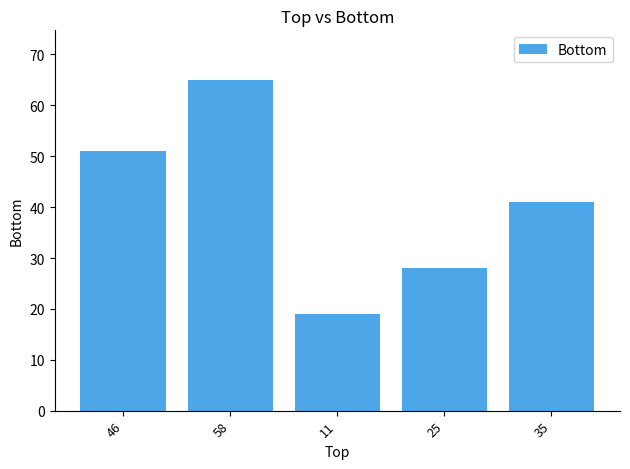

Reading left to right, transcribe all the data shown in this chart.

46=51	58=65	11=19	25=28	35=41